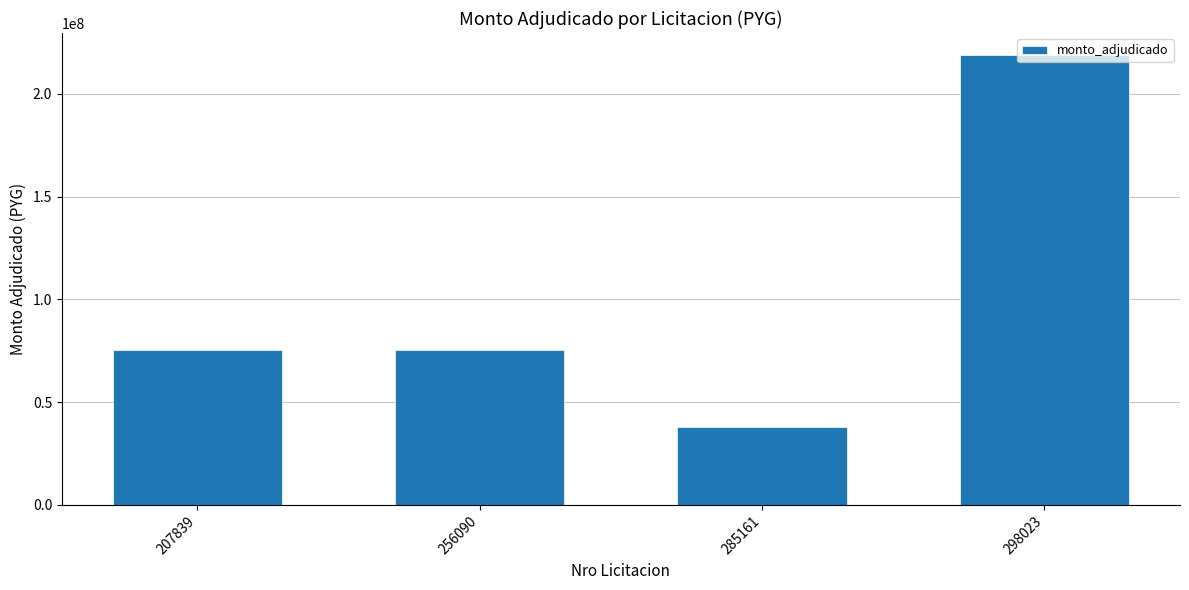

What value does the data have at 298023, to the nearest 50?

218700000